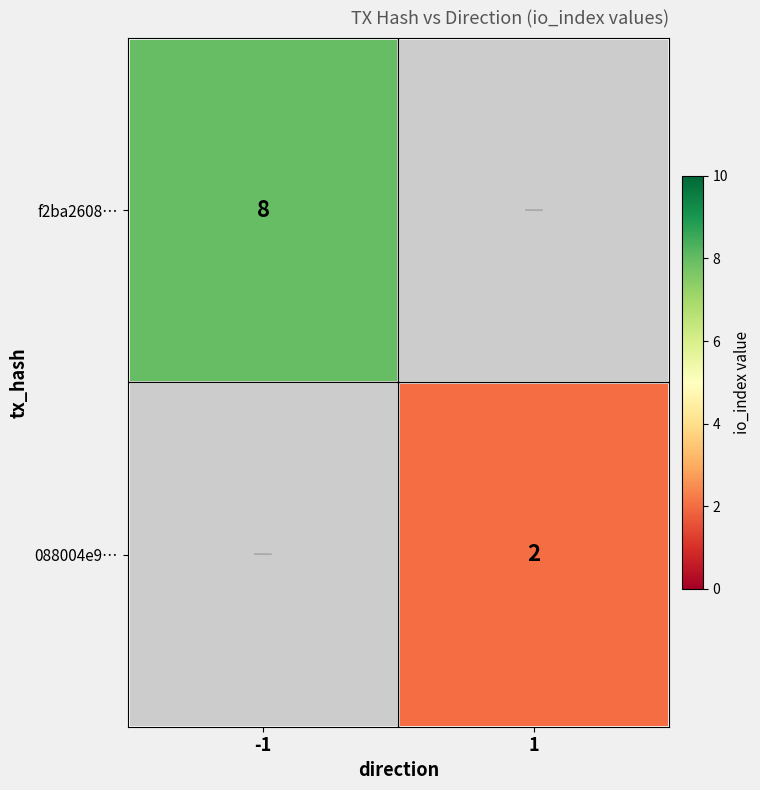

Is the value of f2ba2608… at -1 greater than the value of 088004e9… at 1?

Yes